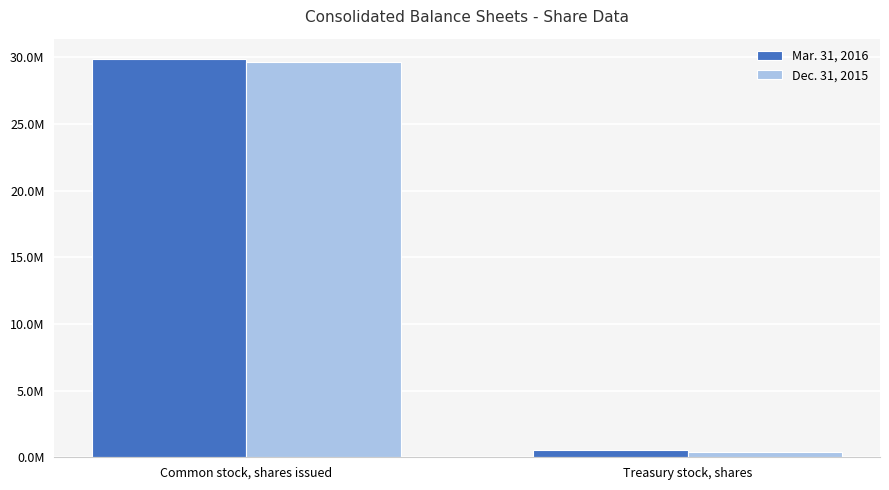

Does the chart contain stacked bars?

No